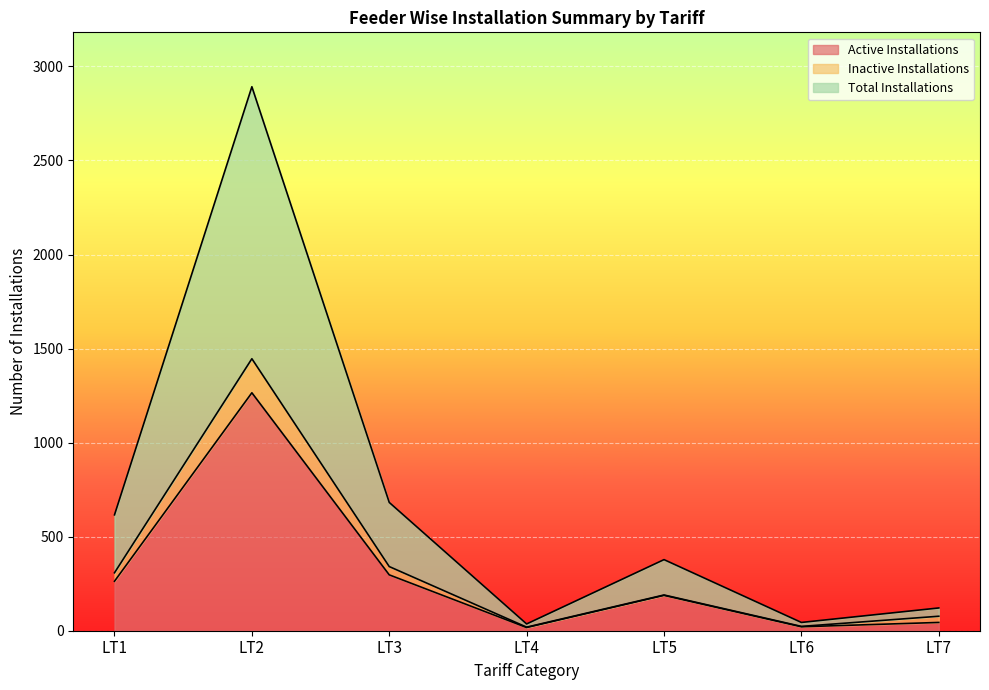

The Active Installations series shows 188 at LT5. True or false?

True